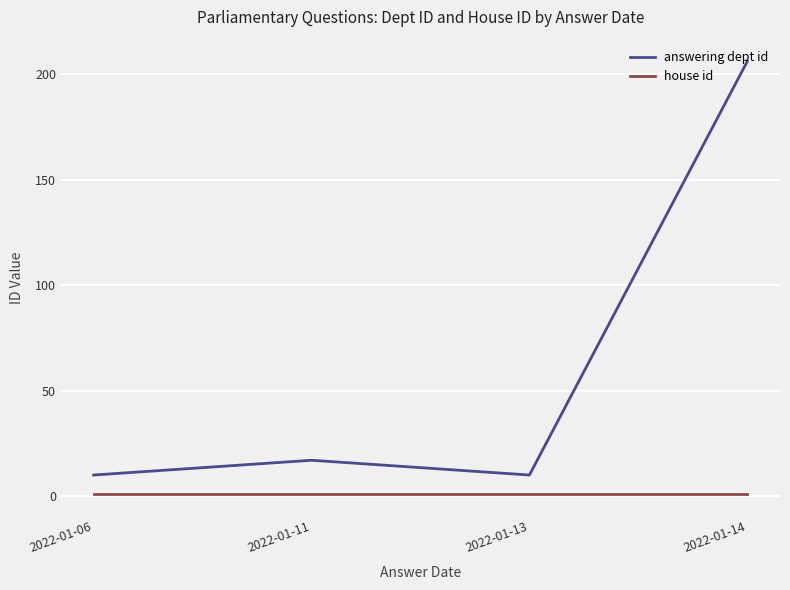

Which series has the largest range (max minus min)?

answering dept id